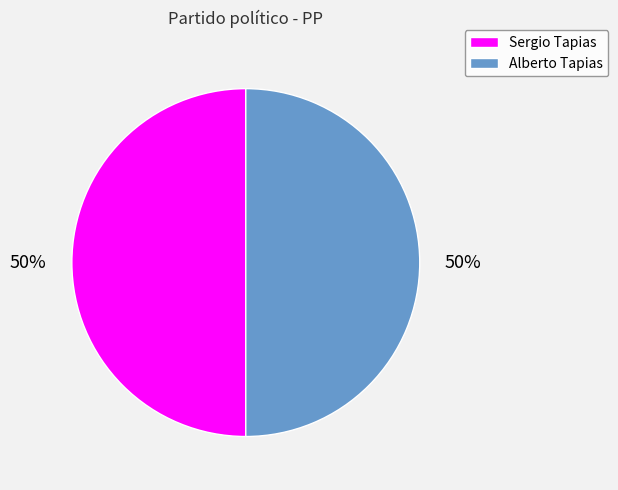

Count the number of slices in the pie.

2